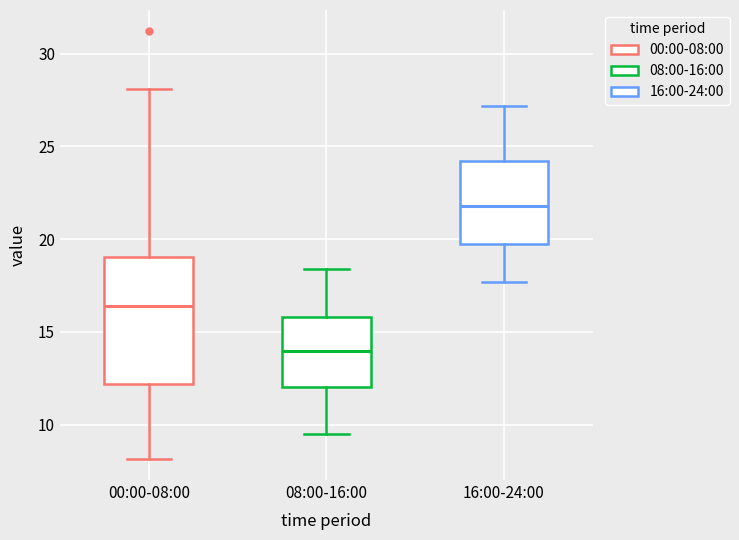

Which box's median line is the highest?

16:00-24:00